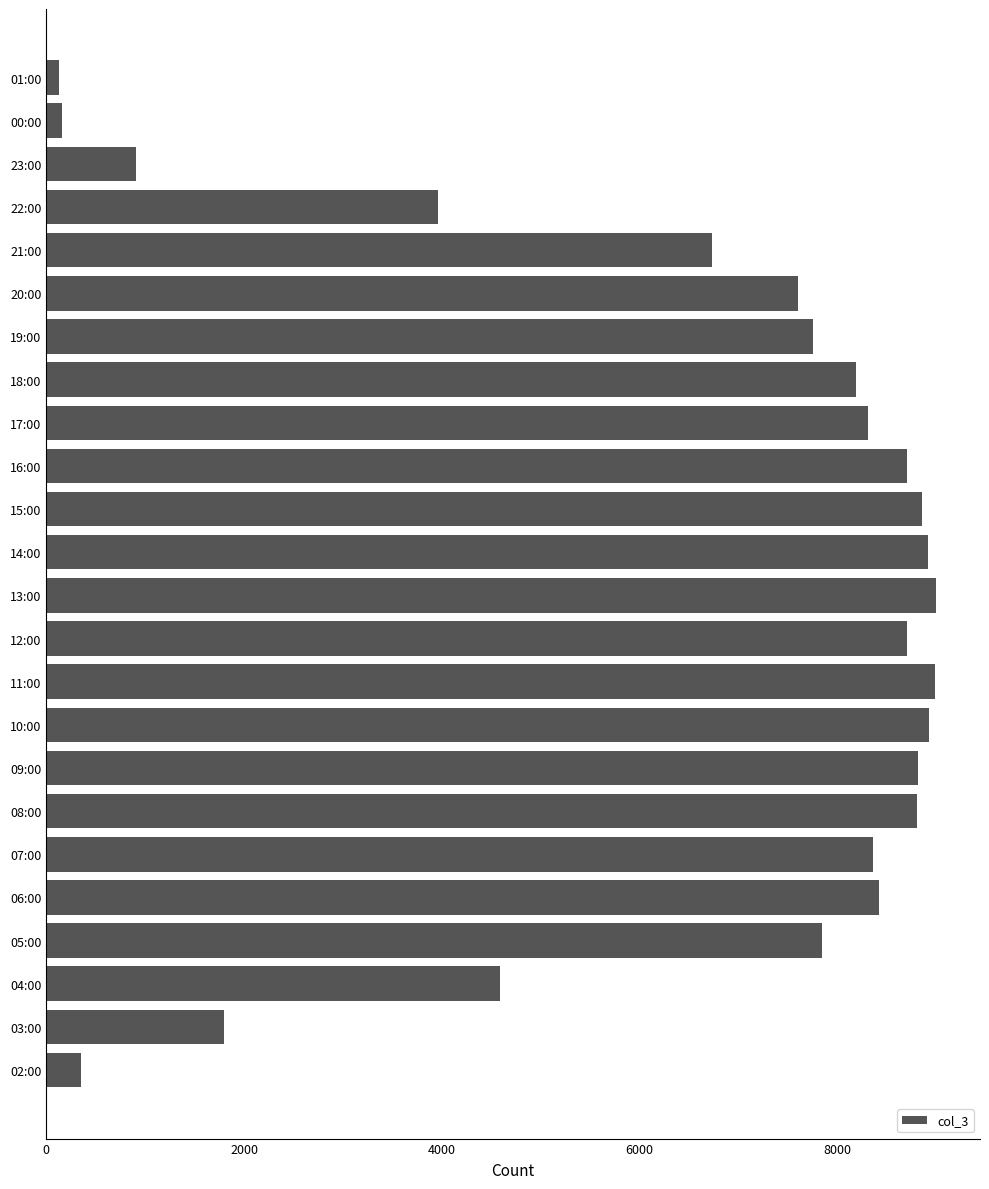

Approximately how many times larger is the value at 16:00 compared to 17:00?

1.0